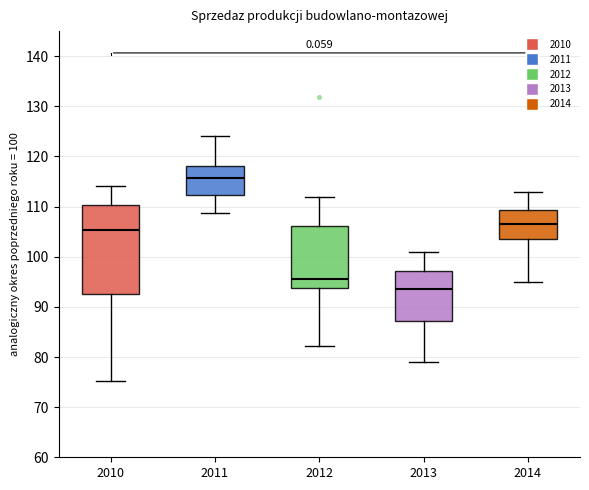

Comparing the boxes themselves (not the whiskers), which one is the tallest?

2010